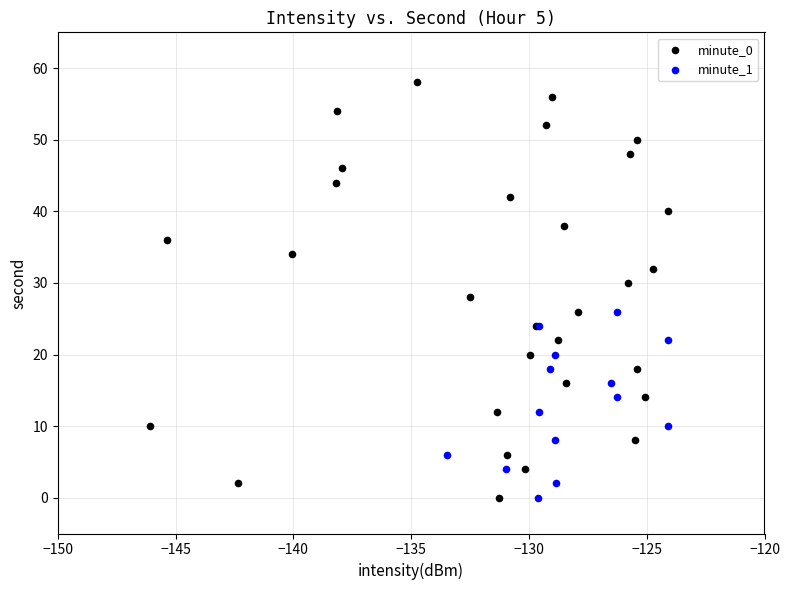

Which series reaches the maximum Y coordinate?

minute_0